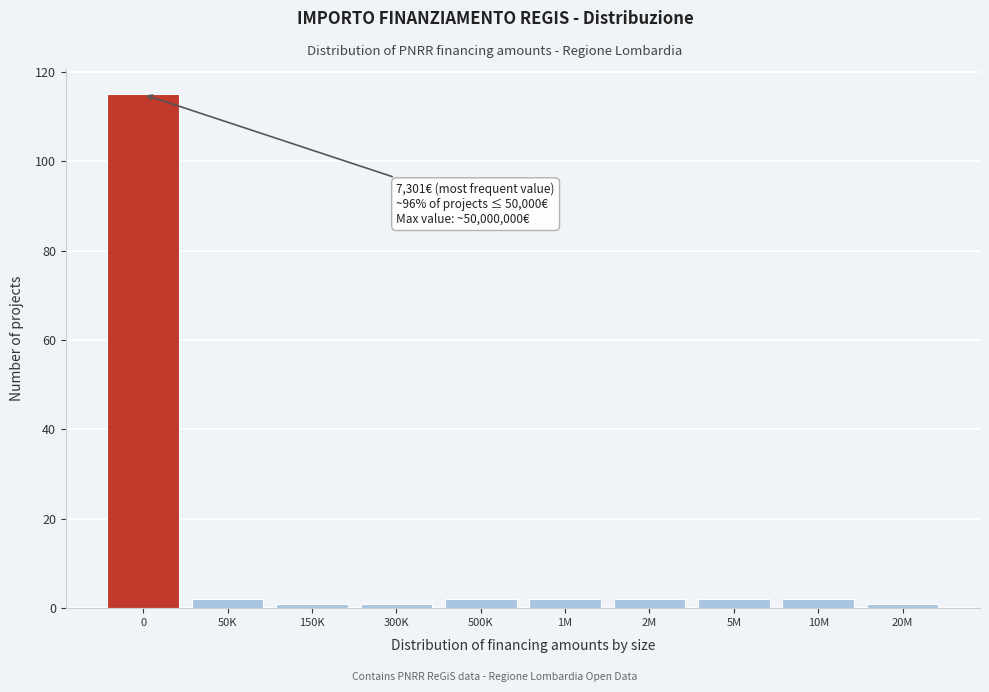

Reading left to right, transcribe all the data shown in this chart.

115	2	1	1	2	2	2	2	2	1